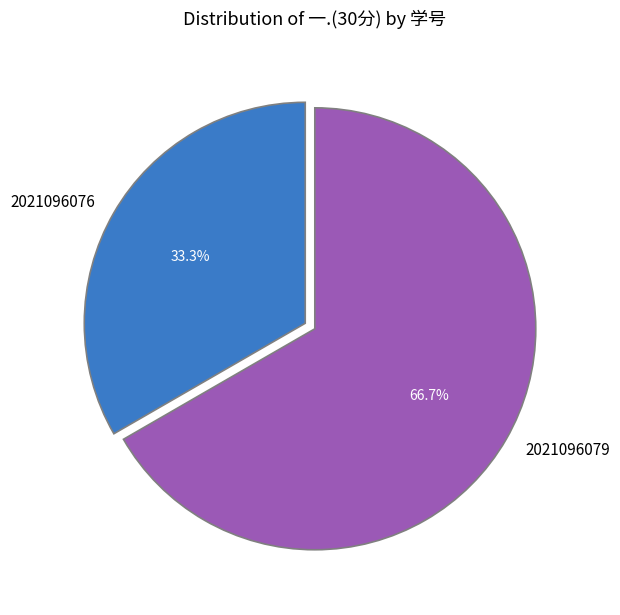

Count the number of slices in the pie.

2